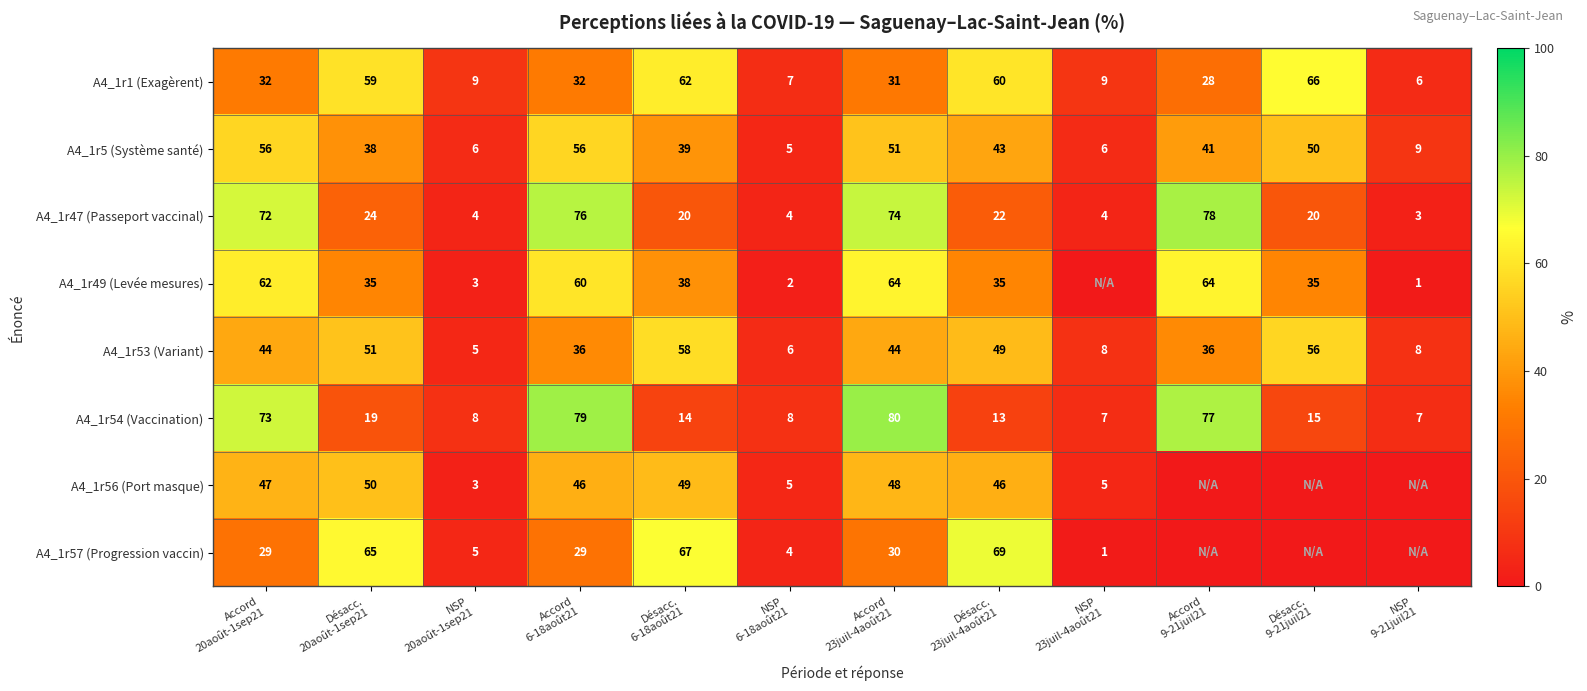

At which category is the sum across all series the highest?

Accord
23juil-4août21